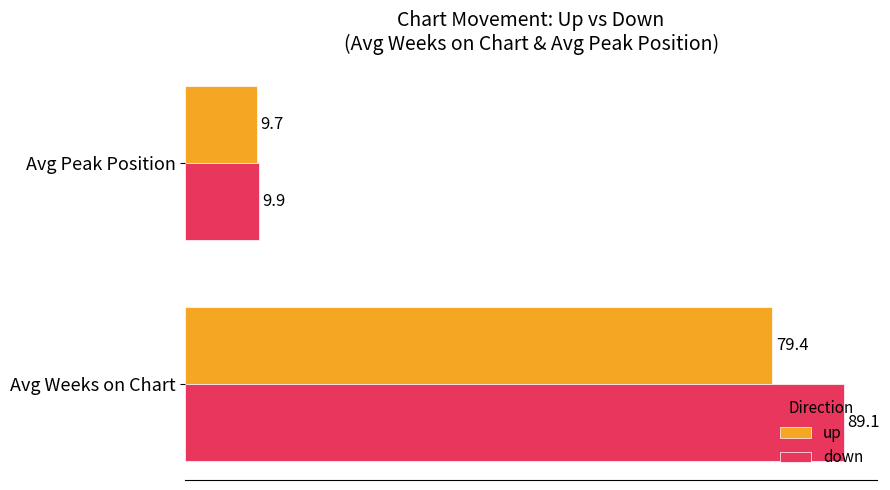

List the series in order of their peak value, lowest first.

up, down